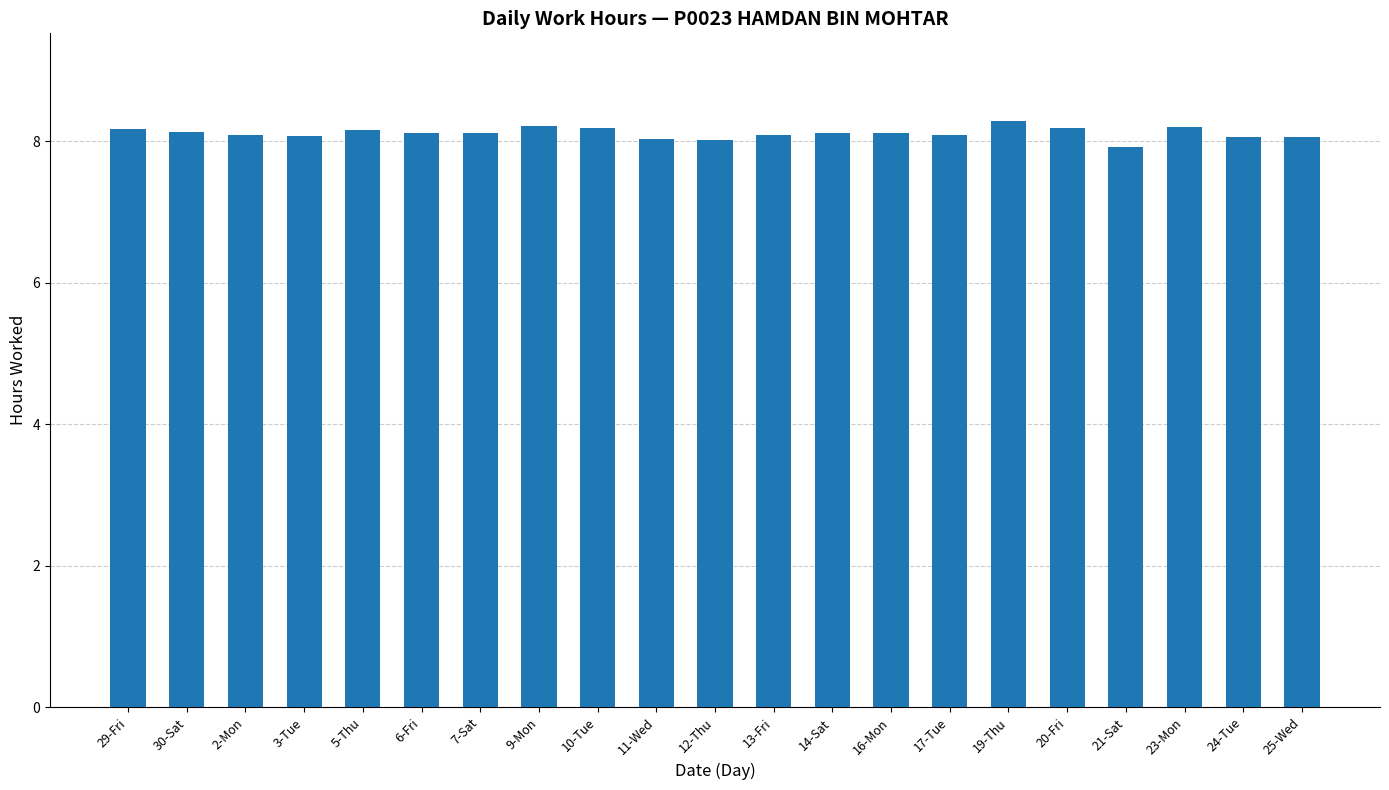

What is the smallest value displayed?

7.9